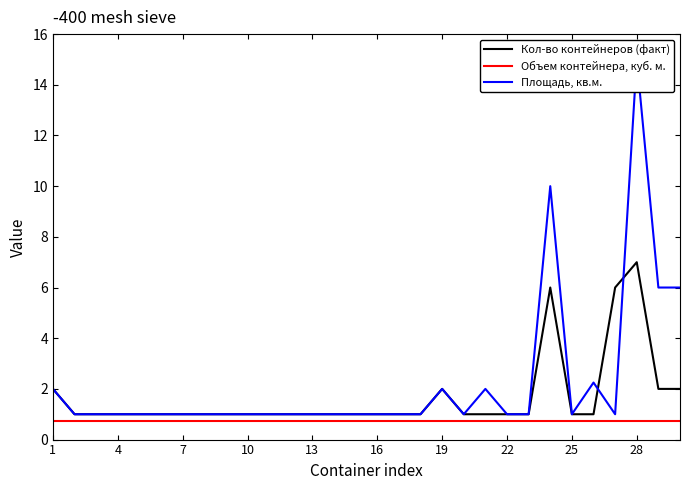

What are all the series names shown in the legend?

Кол-во контейнеров (факт), Объем контейнера, куб. м., Площадь, кв.м.